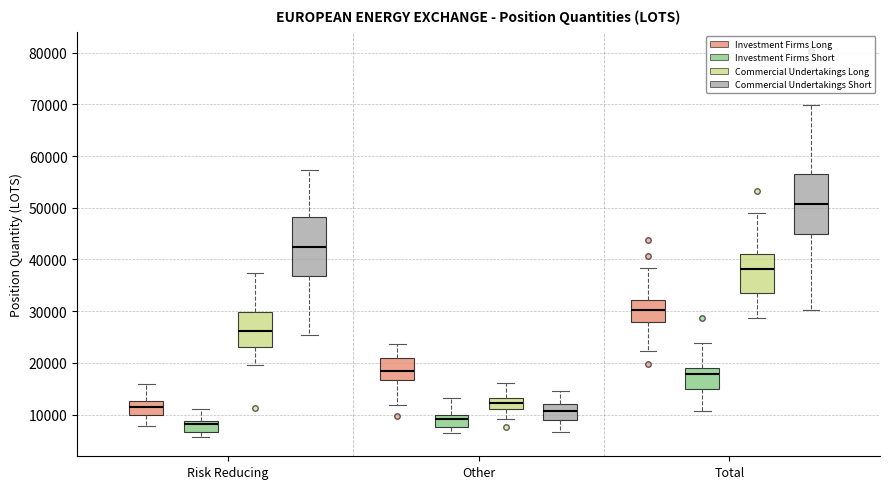

Where does the median line of the box for Other (Commercial Undertakings Long) sit on the y-axis? The values are not printed on the chart, so give them approximately, as read against the axis.

12000